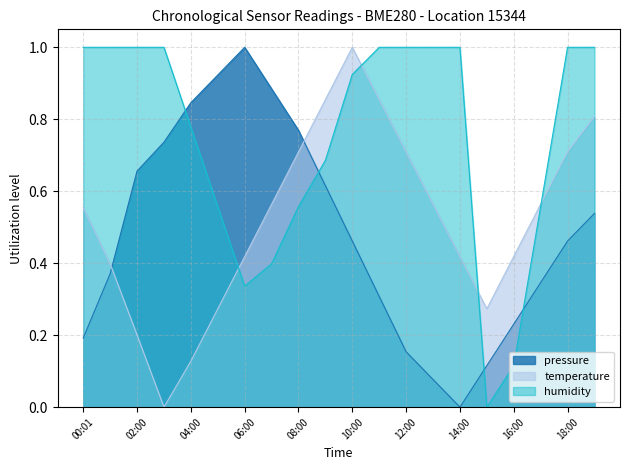

The value of humidity at 18:00 is 1.6. True or false?

False